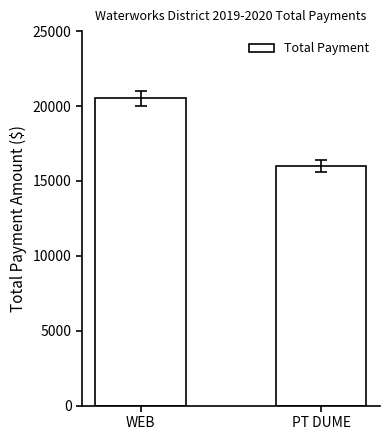

The value at PT DUME is 26643.4. True or false?

False